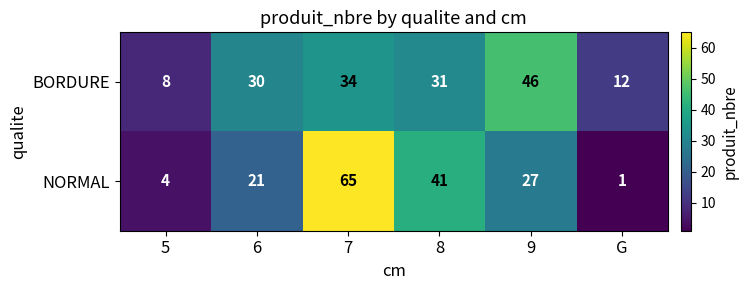

What is the minimum value for BORDURE?

8